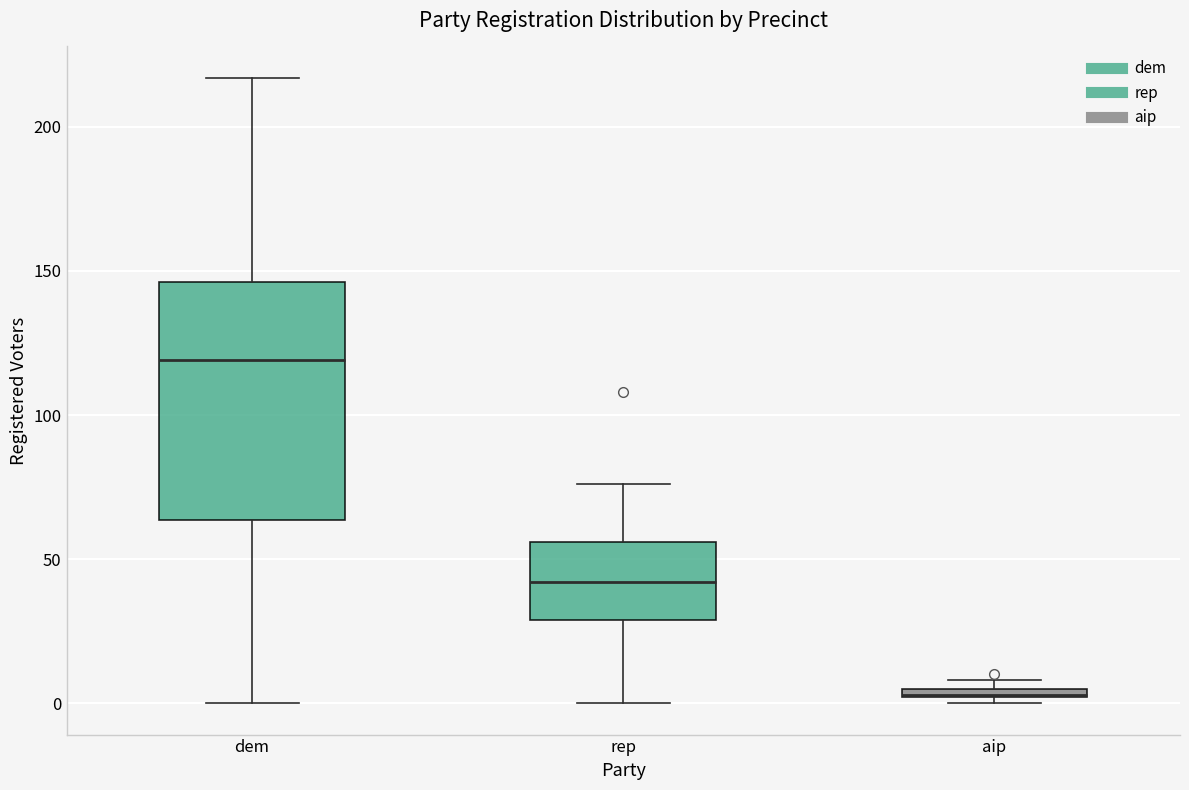

Where does the lower whisker of the box for dem end on the y-axis? The values are not printed on the chart, so give them approximately, as read against the axis.

0